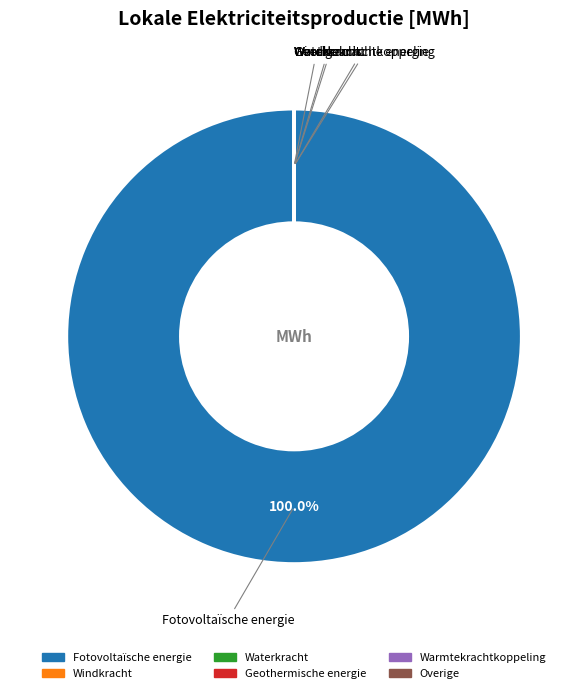

Which category has the biggest portion of the pie?

Fotovoltaïsche energie